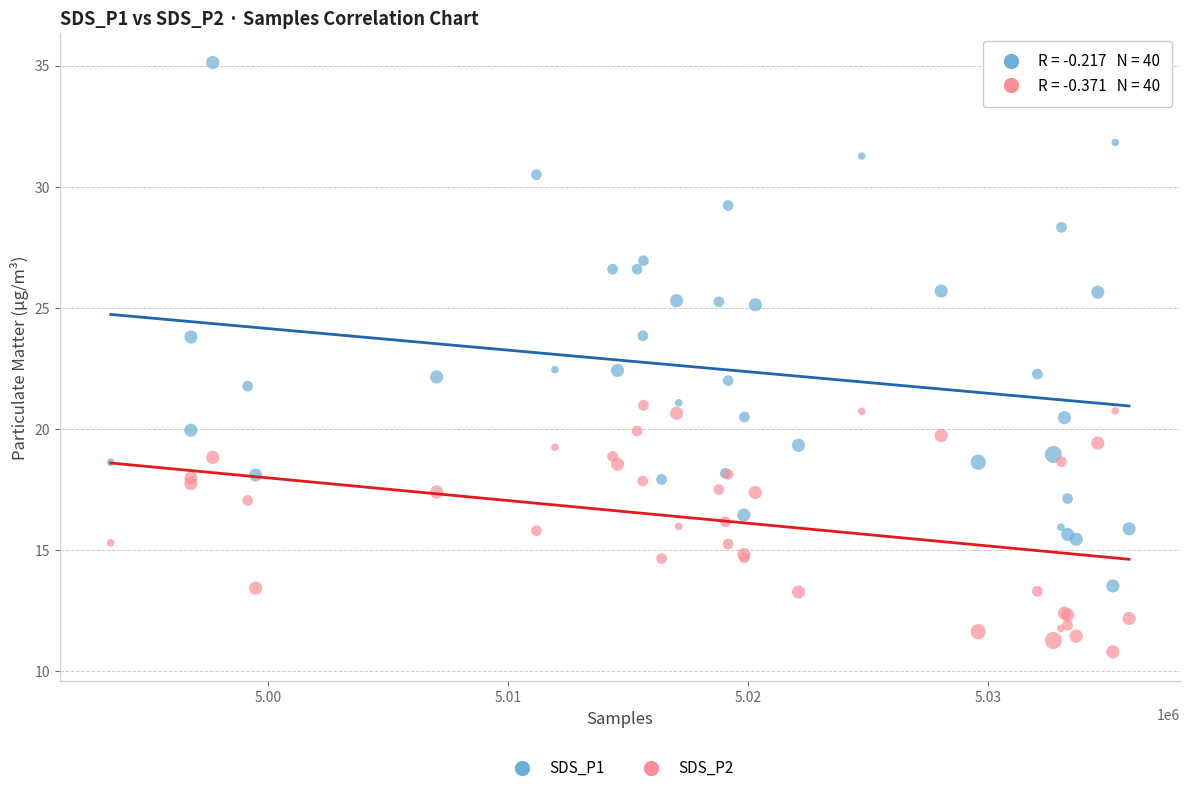

What are all the series names shown in the legend?

SDS_P1, SDS_P2